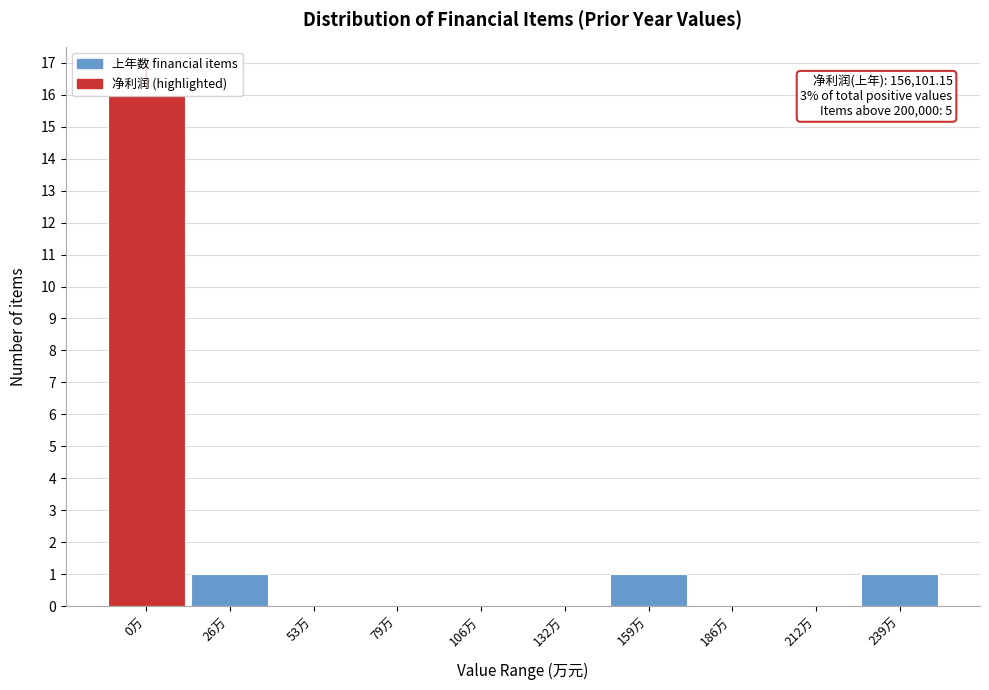

Which category has the highest value across all series?

0万